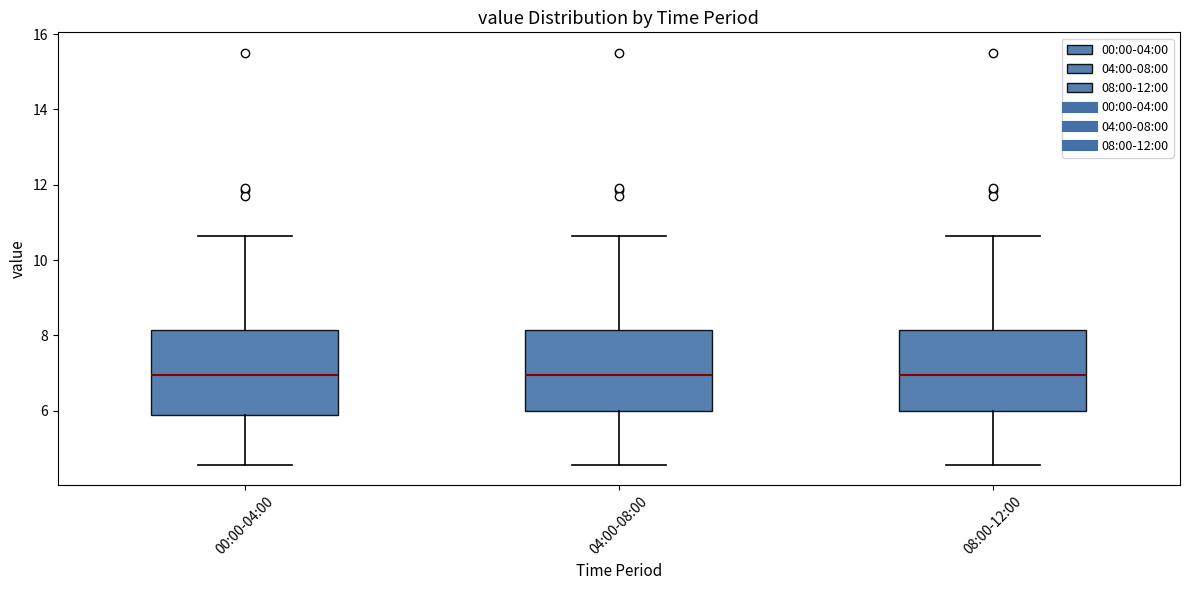

Reading left to right, read every box against the y-axis: the position of its median line, the range the box covers, and the ends of its whiskers. The values are not printed on the chart, so give them approximately, as read against the axis.

00:00-04:00: median 7.0, box 5.8 to 8.2, whiskers 4.6 to 10.6
04:00-08:00: median 7.0, box 6.0 to 8.2, whiskers 4.6 to 10.6
08:00-12:00: median 7.0, box 6.0 to 8.2, whiskers 4.6 to 10.6